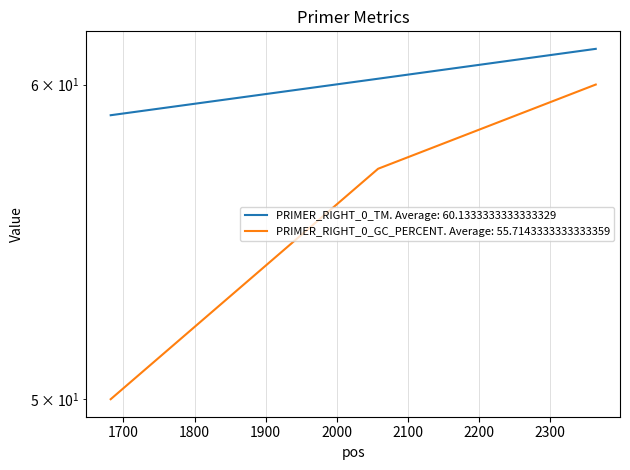

How many data points in PRIMER_RIGHT_0_TM are above 60?

2